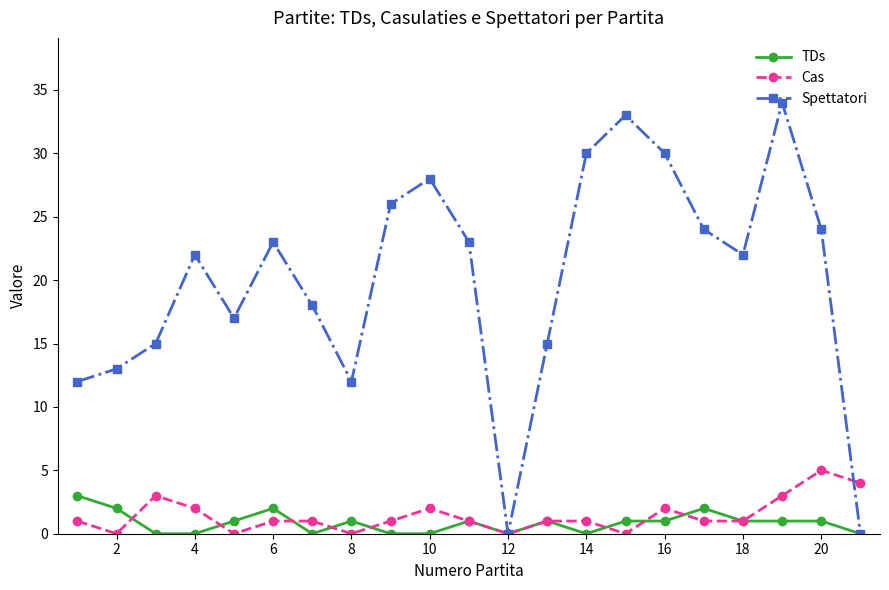

Which series has the largest total across all categories?

Spettatori